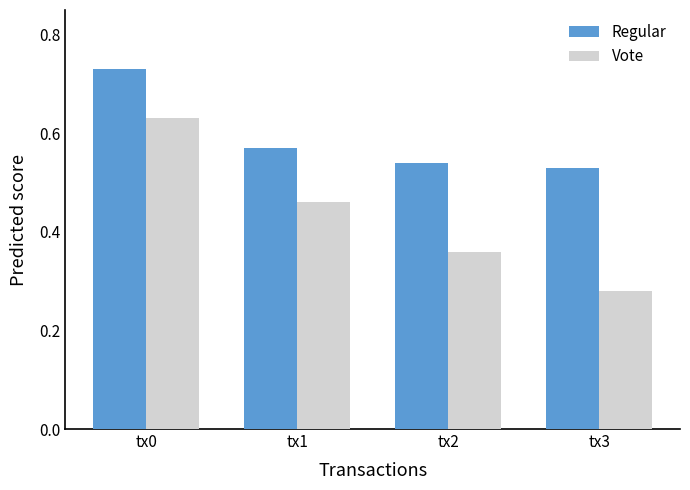

How many bars are there in total?

8